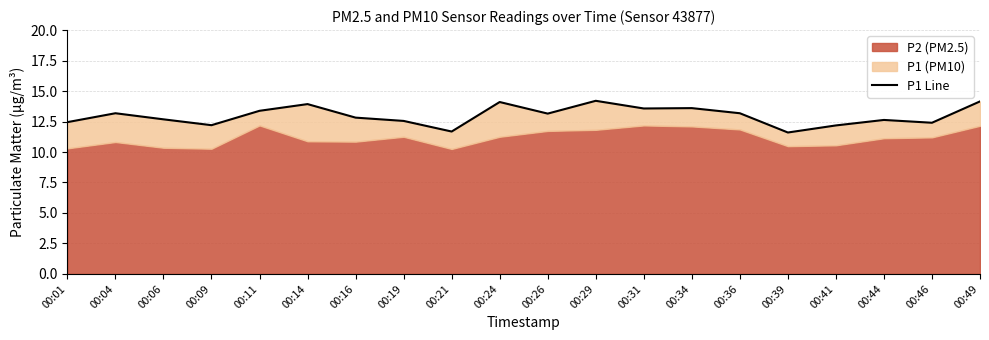

Reading left to right, transcribe all the data shown in this chart.

12.4	13.2	12.7	12.2	13.4	13.9	12.8	12.6	11.7	14.1	13.2	14.2	13.6	13.6	13.2	11.6	12.2	12.6	12.4	14.2